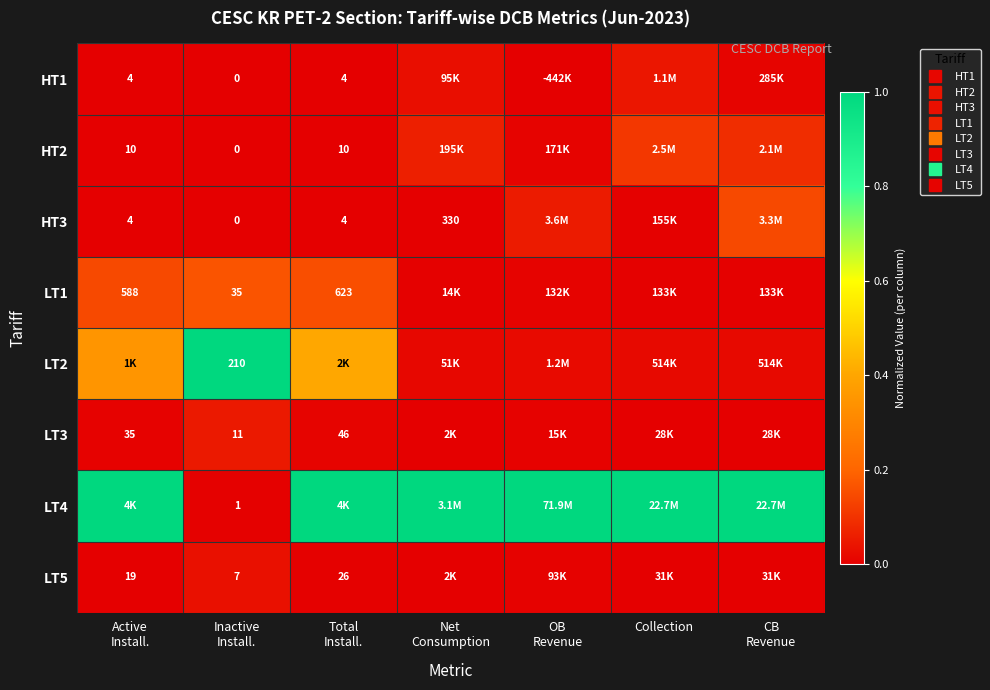

Count the number of categories in the chart.

7